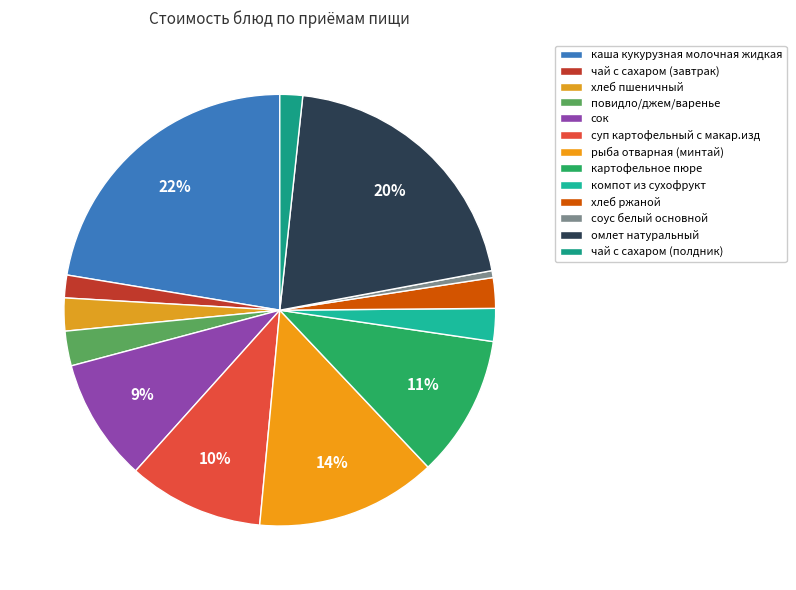

Combined, do суп картофельный с макар.изд and рыба отварная (минтай) account for over 50%?

No